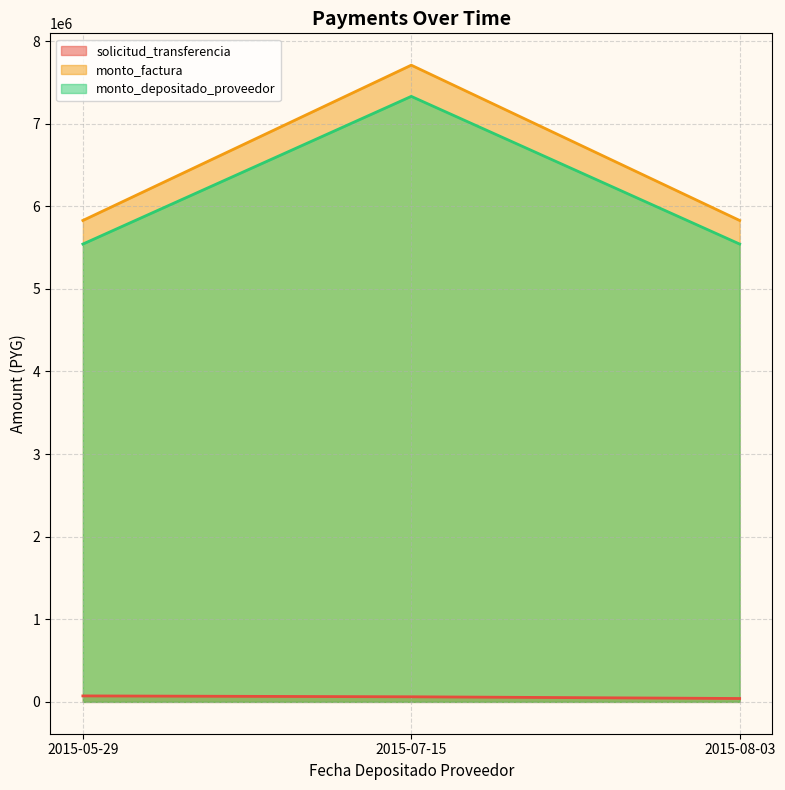

Between 2015-05-29 and 2015-08-03, which is larger?

2015-05-29